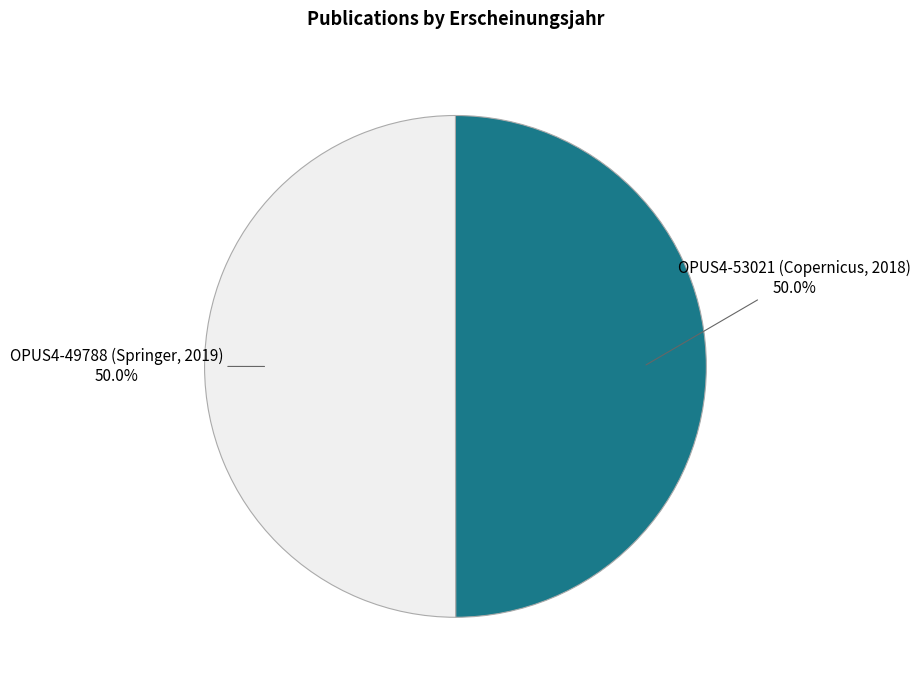

What is the largest slice in the pie chart?

OPUS4-49788 (Springer, 2019)